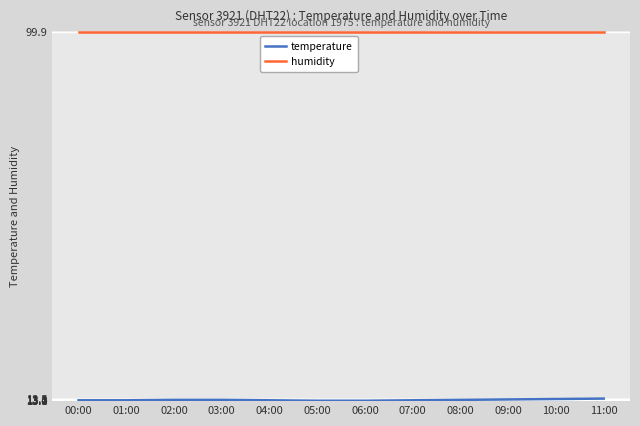

What is the lowest value of the humidity series?

99.9